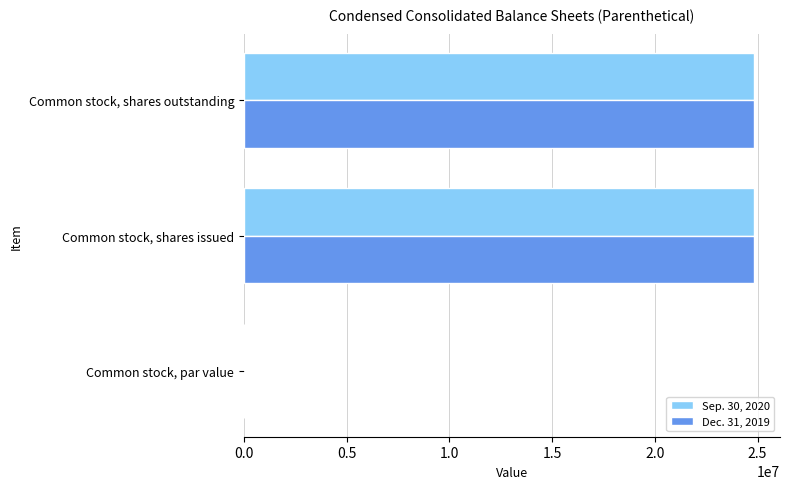

What is the total value across all series at Common stock, shares issued?

49699522.0